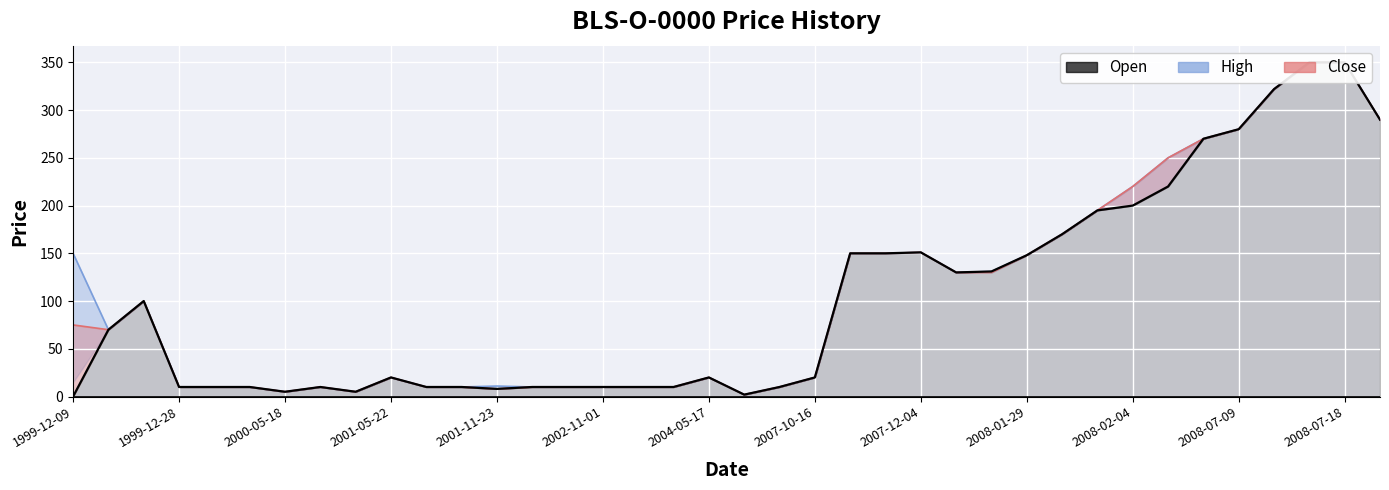

At which label is Low closest to 176?

2008-01-30